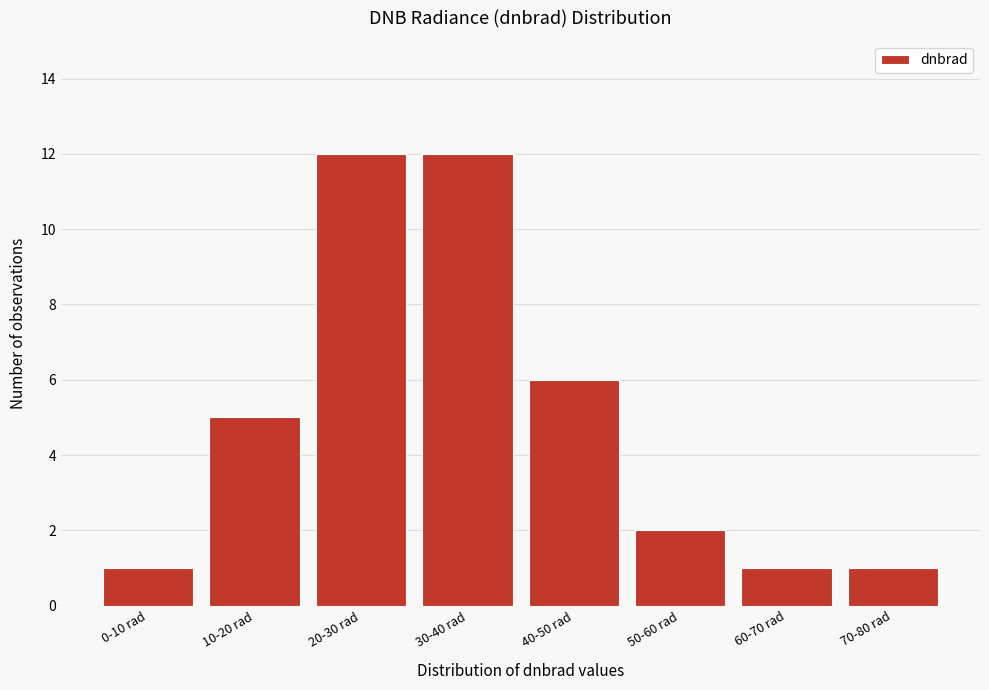

Reading right to left, list all the values displayed in this chart.

1	1	2	6	12	12	5	1